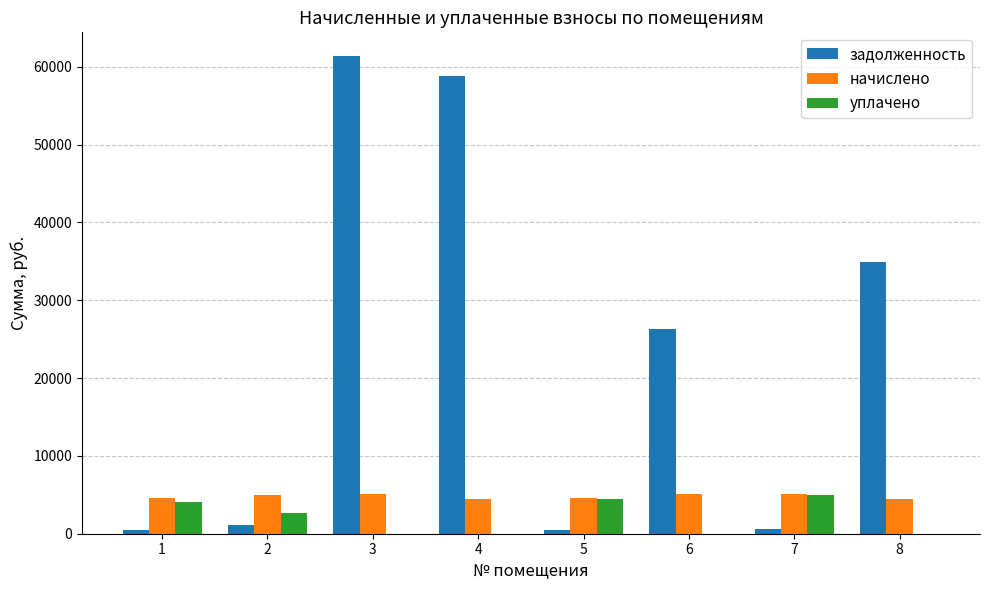

Where is задолженность nearest to the value 30927?

8